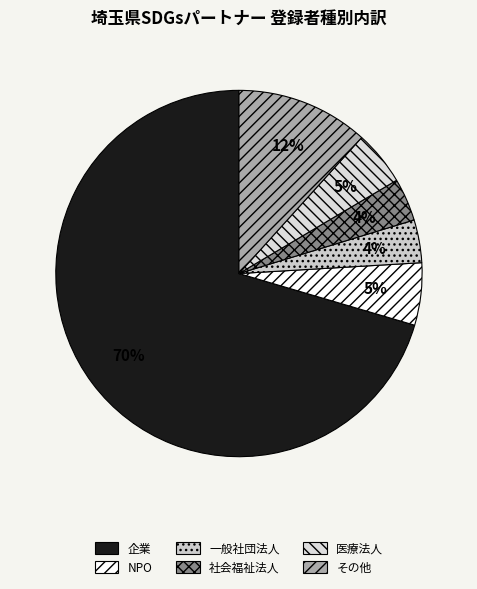

Which slice is the largest?

企業